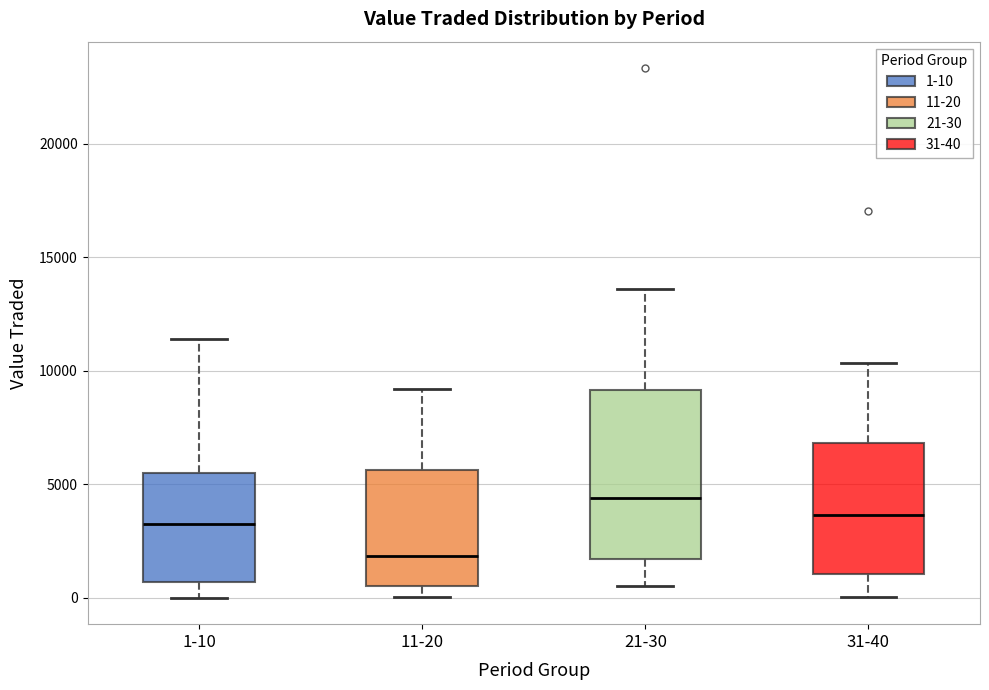

Reading left to right, read every box against the y-axis: the position of its median line, the range the box covers, and the ends of its whiskers. The values are not printed on the chart, so give them approximately, as read against the axis.

1-10: median 3000, box 500 to 5500, whiskers 0 to 11500
11-20: median 2000, box 500 to 5500, whiskers 0 to 9000
21-30: median 4500, box 1500 to 9000, whiskers 500 to 13500
31-40: median 3500, box 1000 to 7000, whiskers 0 to 10500